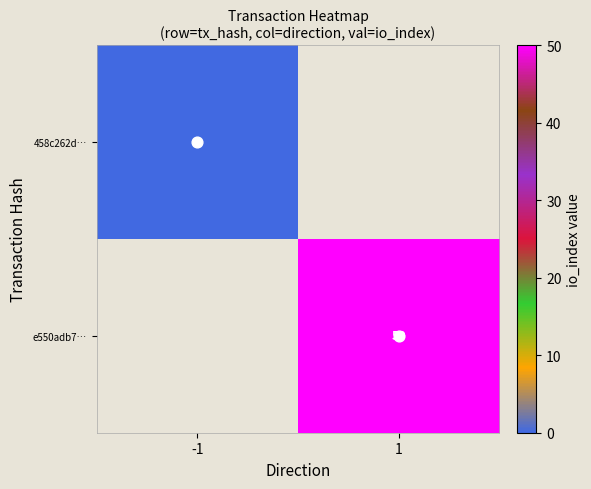

True or false: e550adb7… has a value of 50.0 at 1.

True